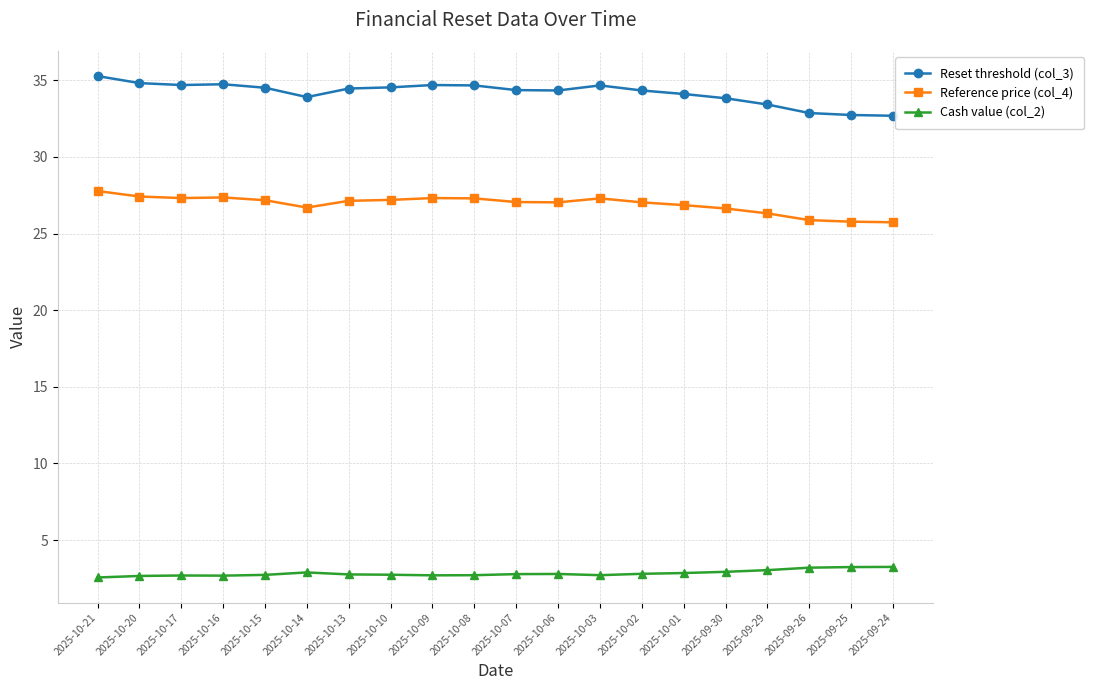

What is the approximate value of Cash value (col_2) at 2025-10-08?

2.7